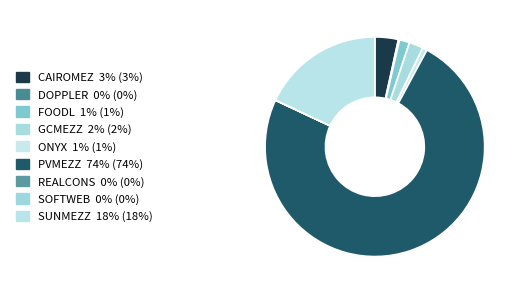

Is it true that ONYX is 10% of the pie?

False